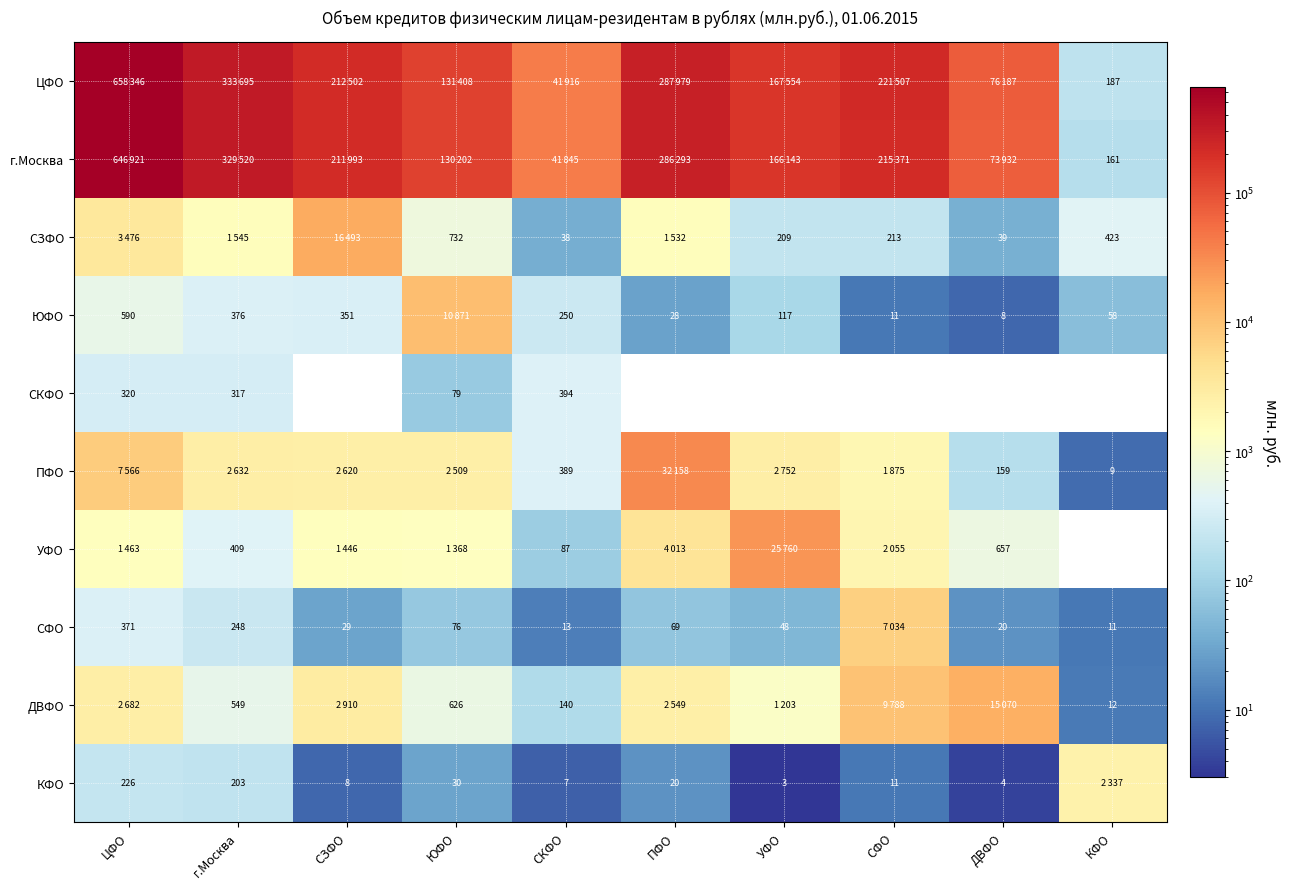

What is the difference between the СКФО values at г.Москва and КФО?

317